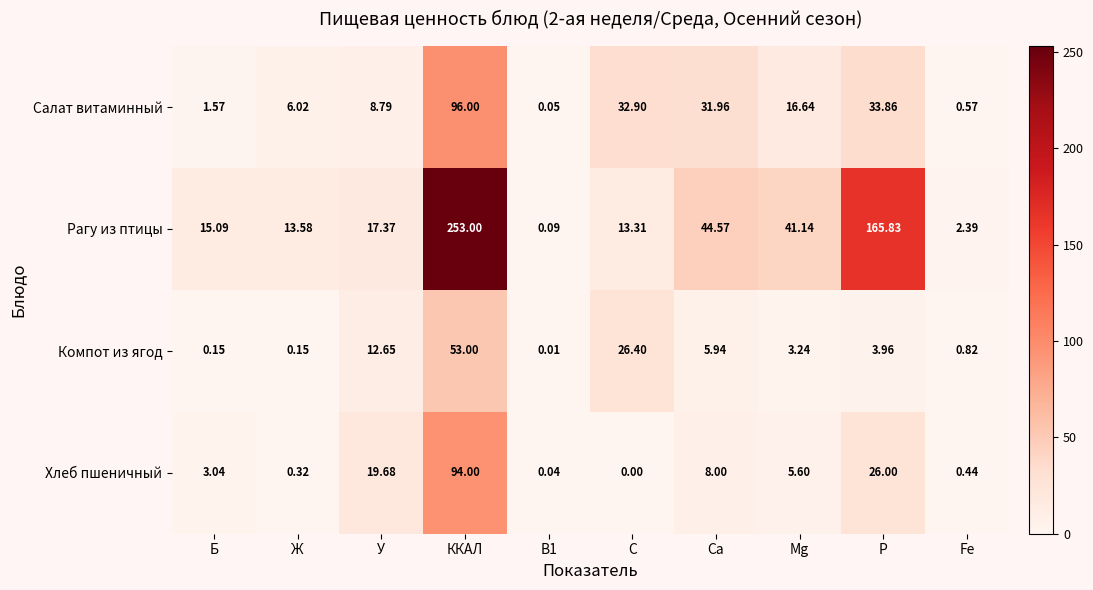

How many distinct data groups are displayed?

4